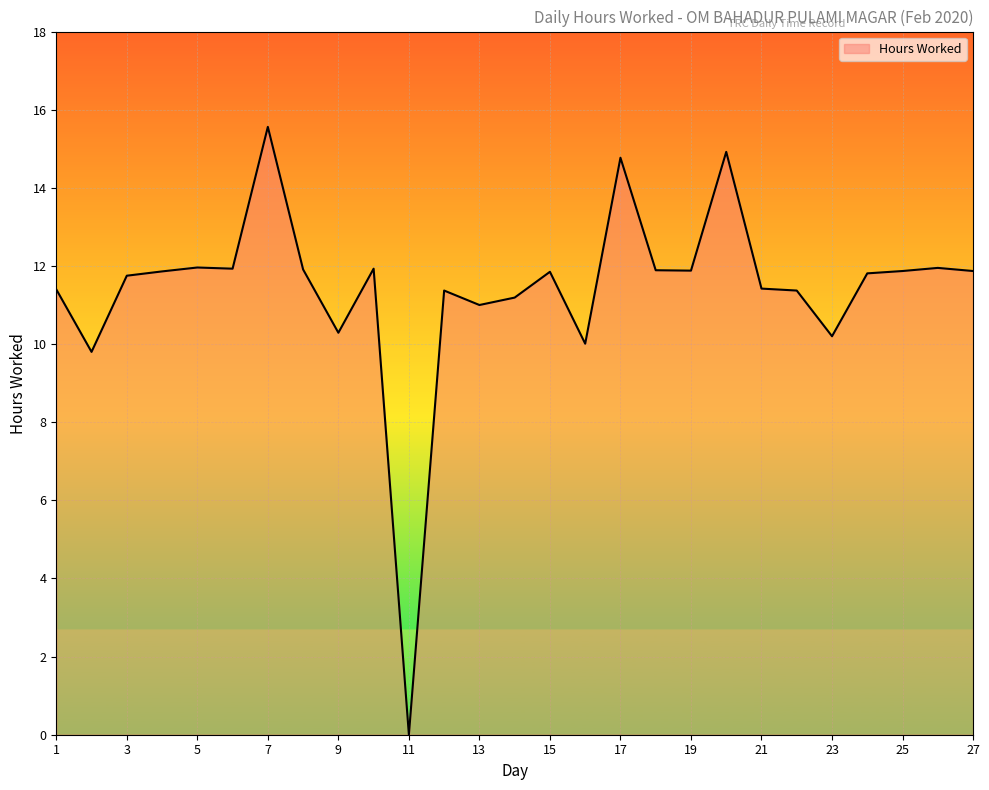

What is the difference between the maximum and minimum values?

15.6